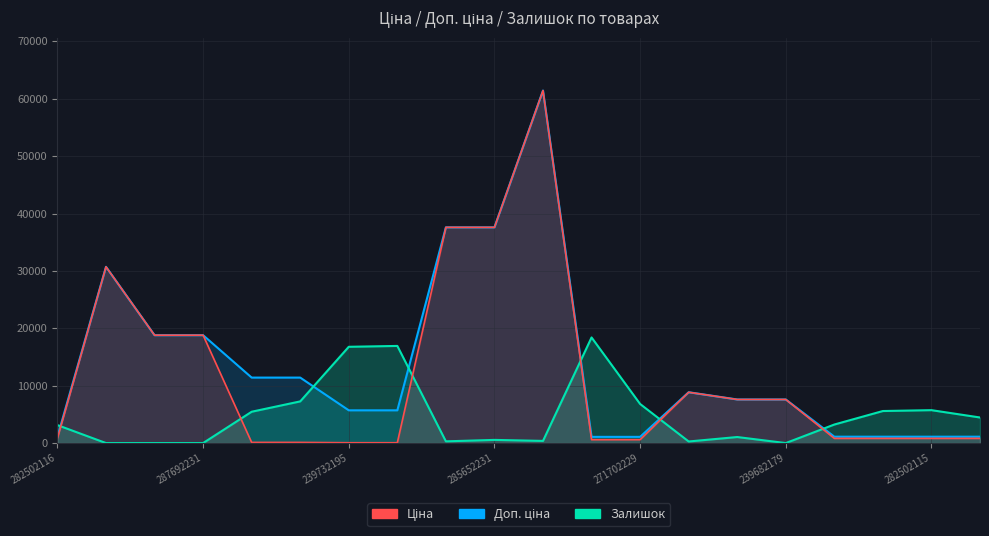

At which category does Залишок reach its first local valley?

285652233